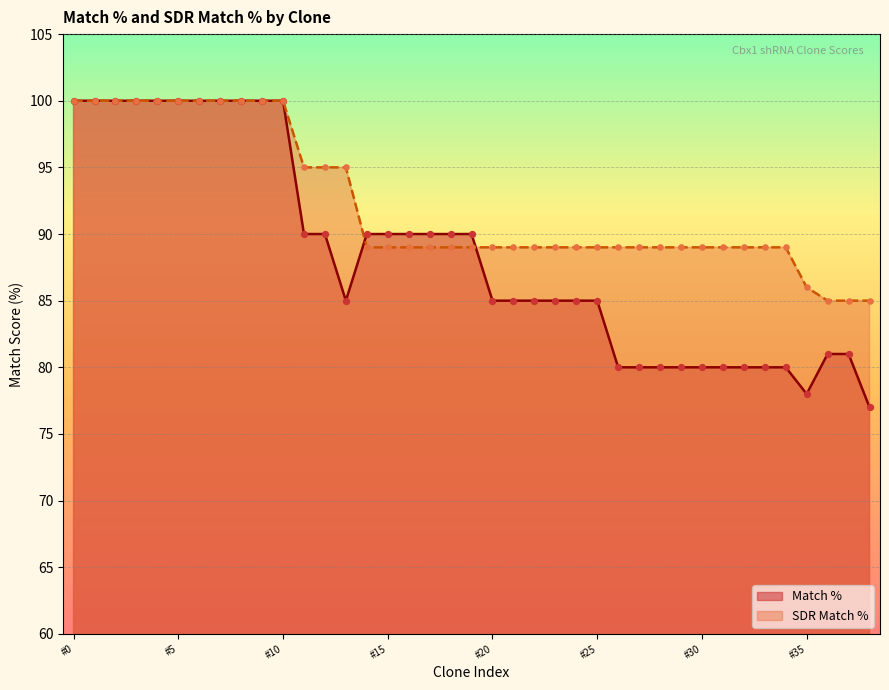

Is the value of Match % at TRCN0000221994 greater than the value of SDR Match % at TRCN0000298344?

No